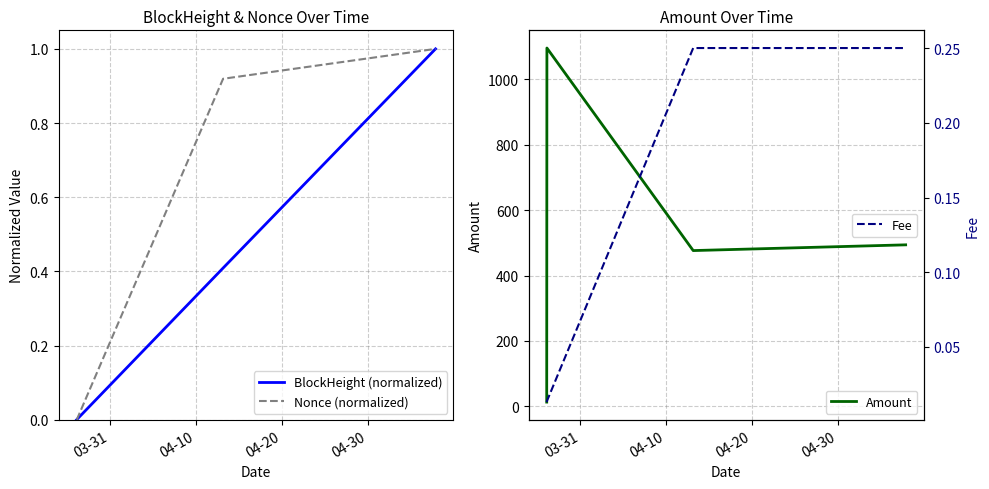

In Amount, how many points are higher than both neighbors (excluding endpoints)?

1